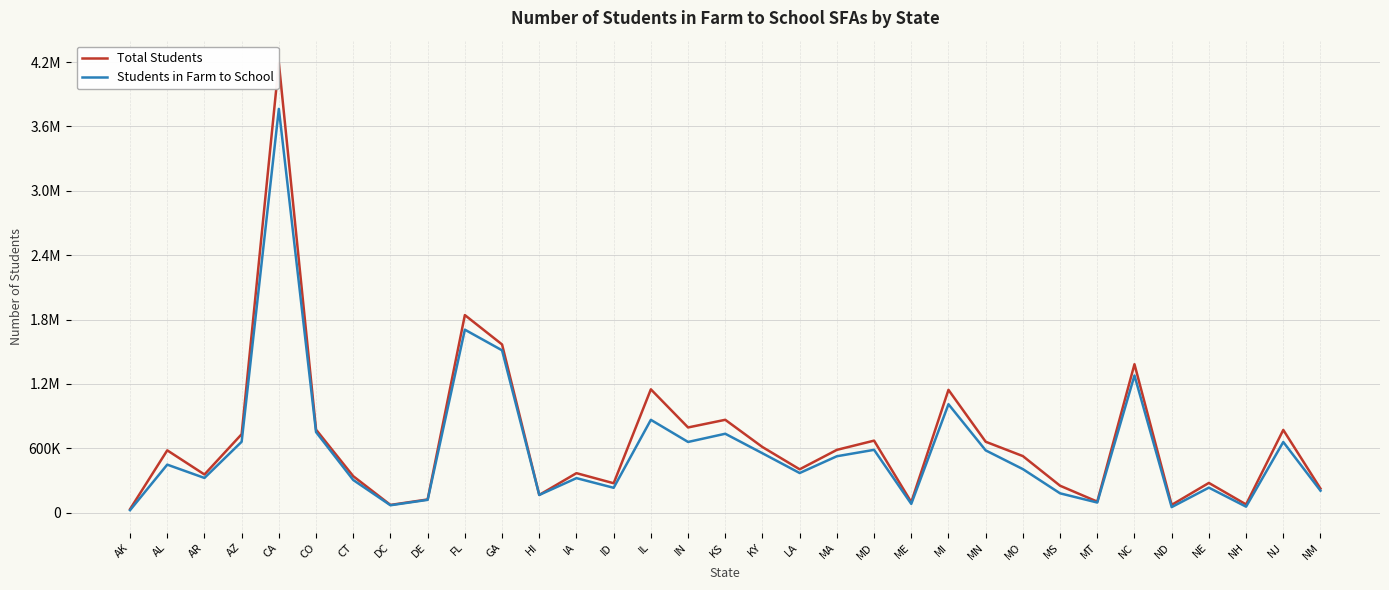

What value does the Total Students series have at FL, to the nearest 50?

1841700